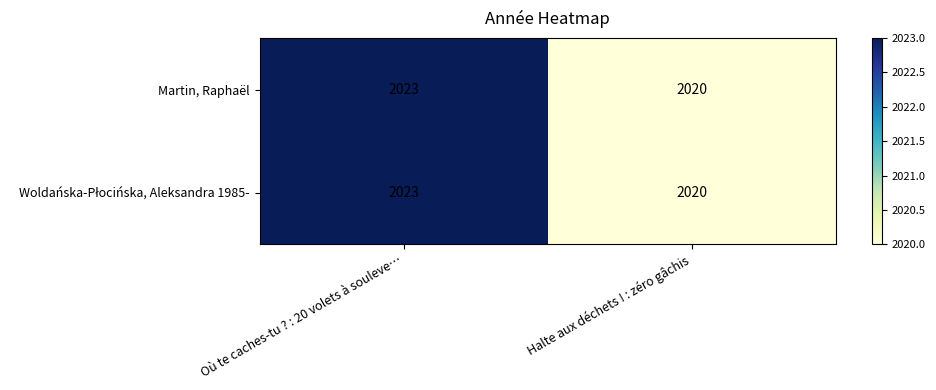

What value does the Martin, Raphaël series have at Halte aux déchets ! : zéro gâchis?

2020